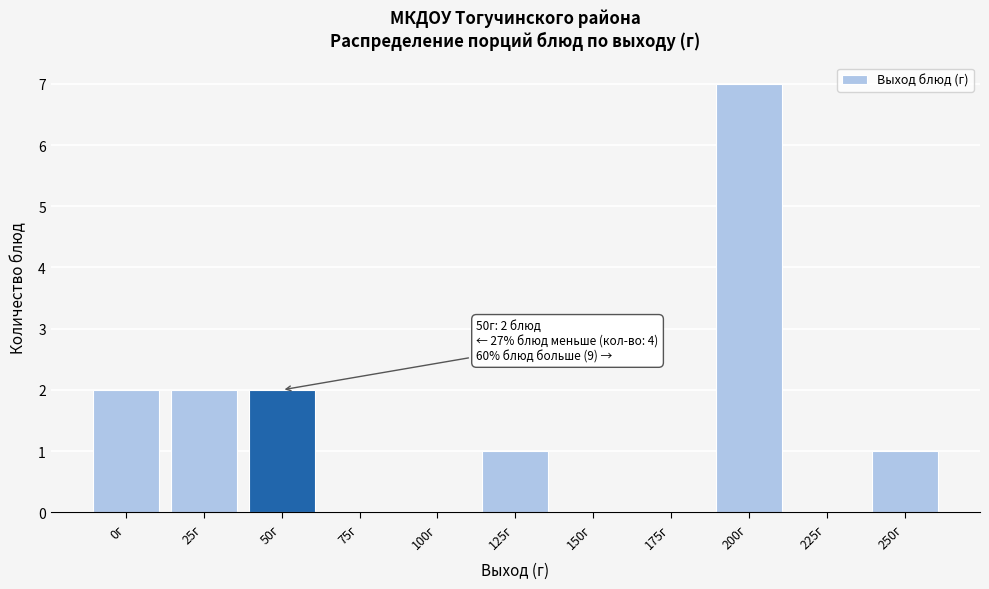

Reading left to right, list all the values displayed in this chart.

0г=2	25г=2	50г=2	75г=0	100г=0	125г=1	150г=0	175г=0	200г=7	225г=0	250г=1